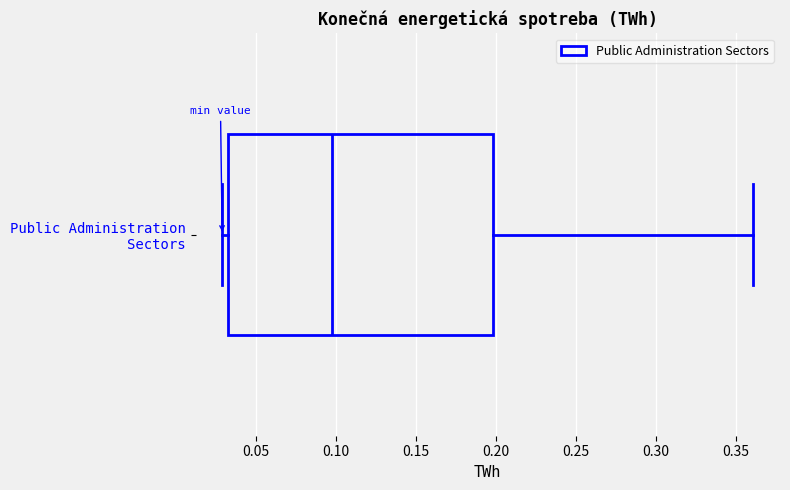

Where is the right edge of the box for Public Administration Sectors on the x-axis? The values are not printed on the chart, so give them approximately, as read against the axis.

0.200